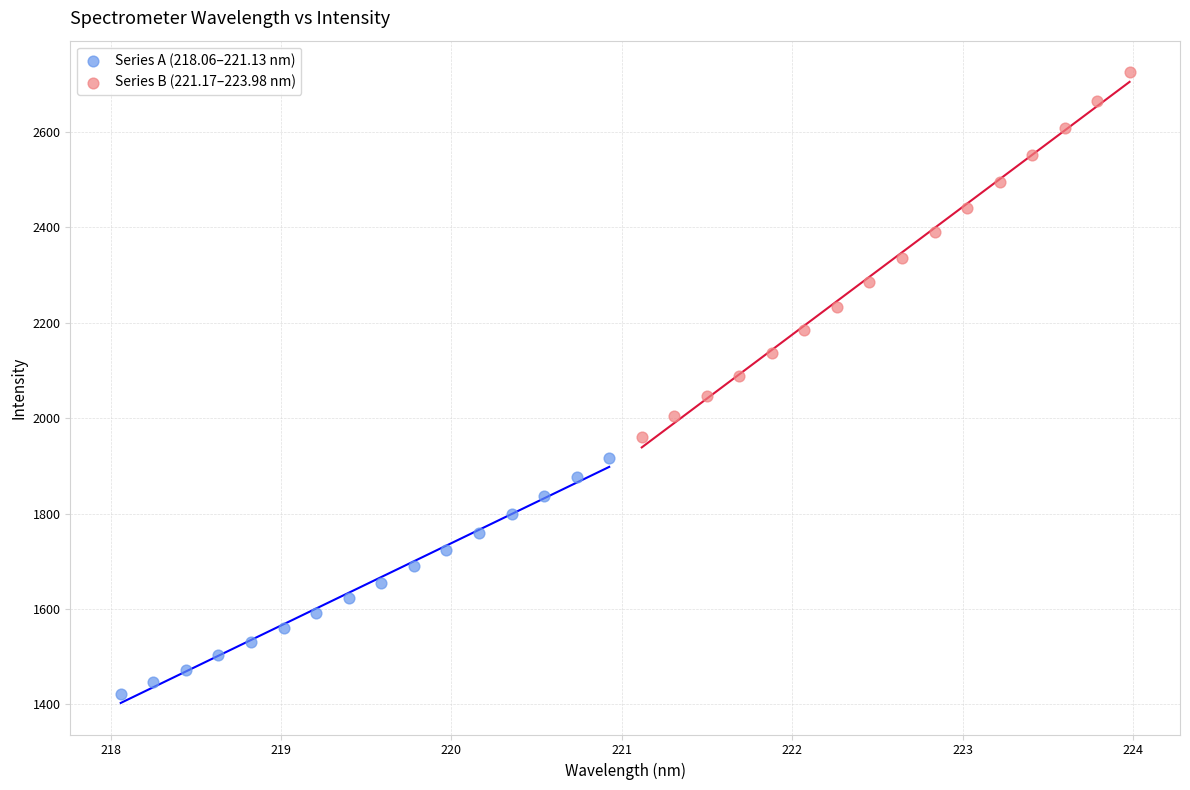

Which series contains the highest Y value?

Series B (221.17–223.98 nm)